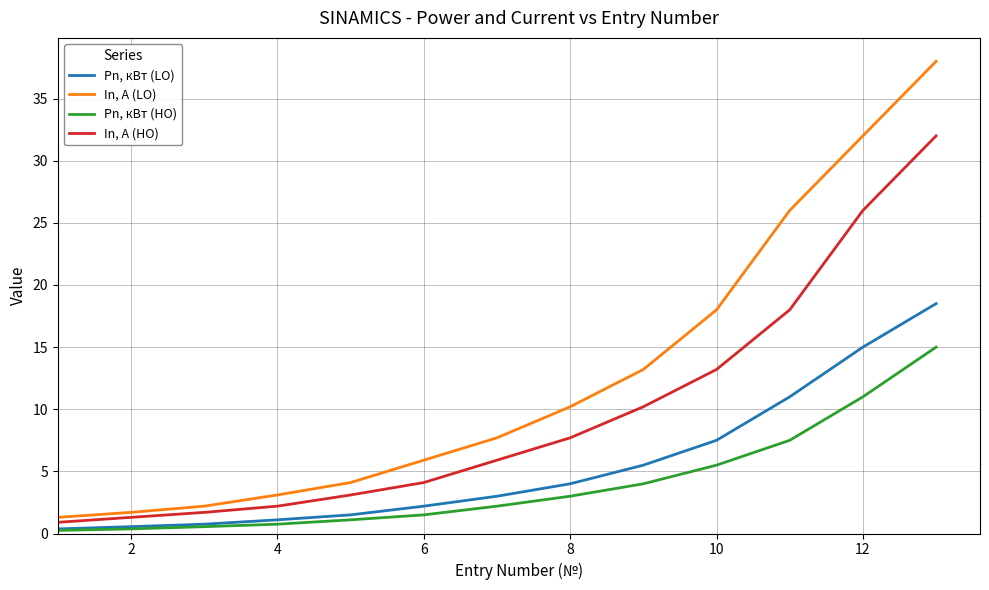

Which series has the largest range (max minus min)?

In, A (LO)